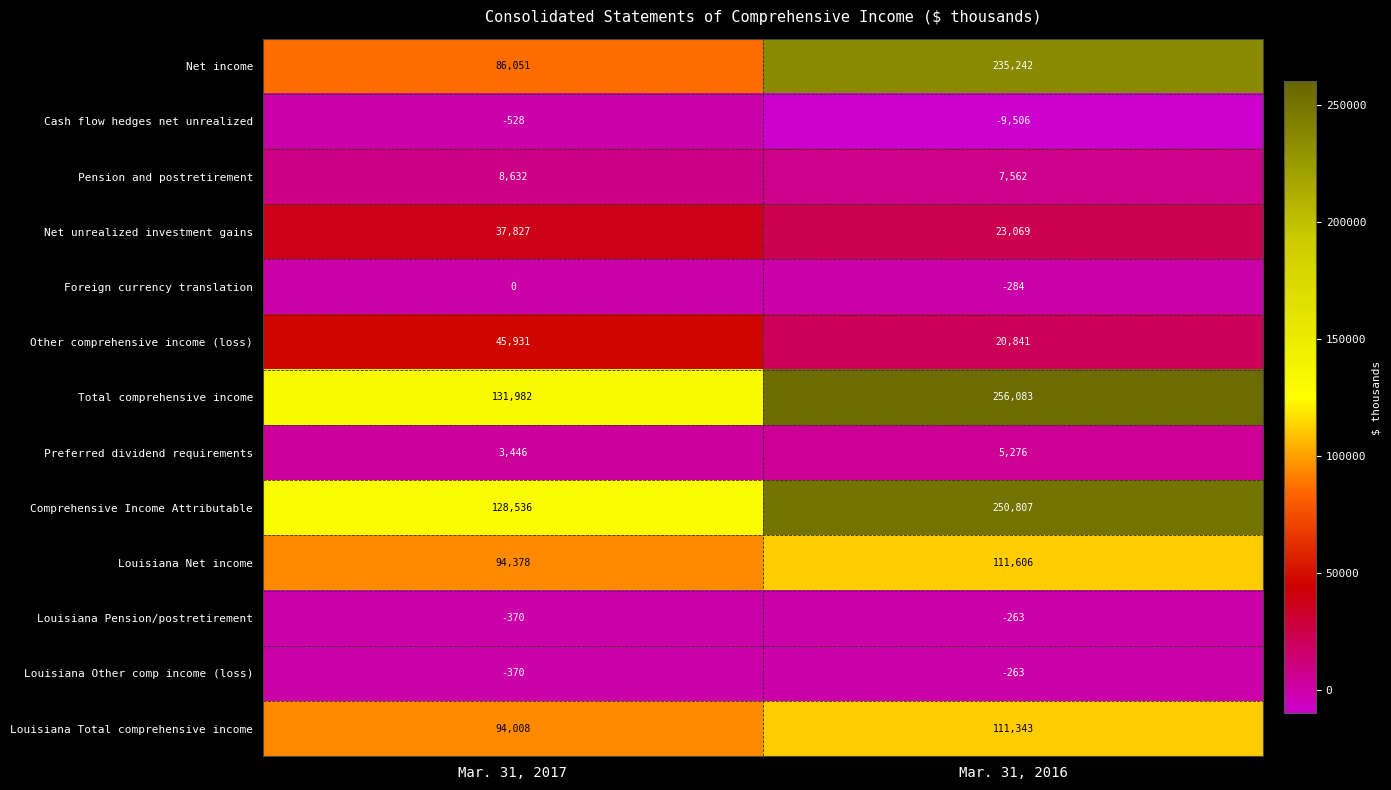

Reading left to right, extract all data points from this chart.

Net income: 86051	235242
Cash flow hedges net unrealized: -528	-9506
Pension and postretirement: 8632	7562
Net unrealized investment gains: 37827	23069
Foreign currency translation: 0	-284
Other comprehensive income (loss): 45931	20841
Total comprehensive income: 131982	256083
Preferred dividend requirements: 3446	5276
Comprehensive Income Attributable: 128536	250807
Louisiana Net income: 94378	111606
Louisiana Pension/postretirement: -370	-263
Louisiana Other comp income (loss): -370	-263
Louisiana Total comprehensive income: 94008	111343